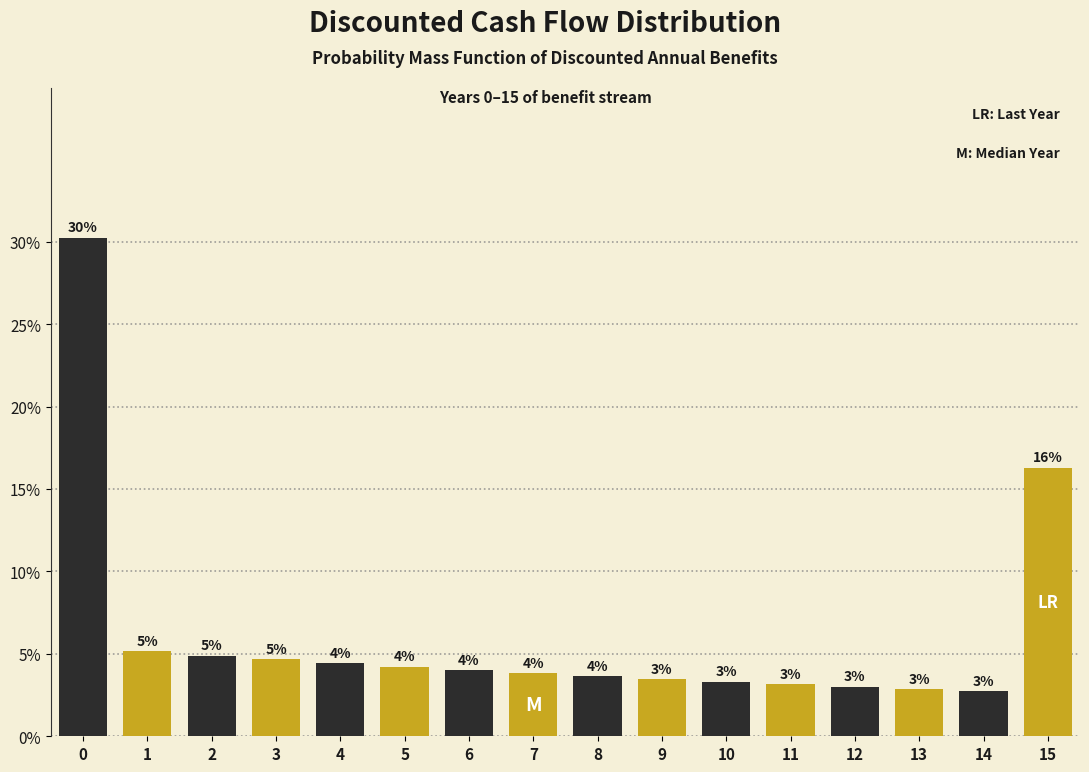

Does the chart contain any negative values?

No